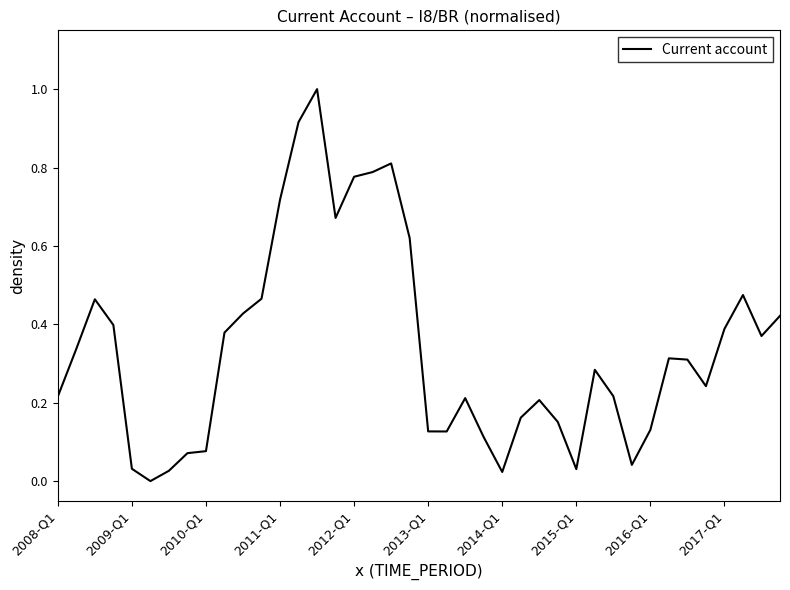

What is the greatest value displayed?

1.0